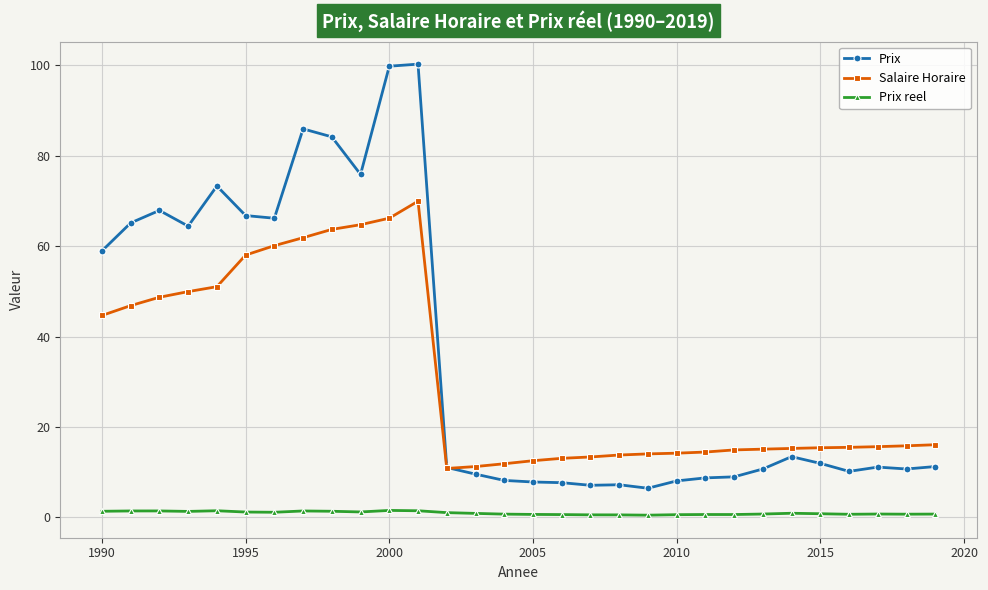

How many series are shown in this chart?

3